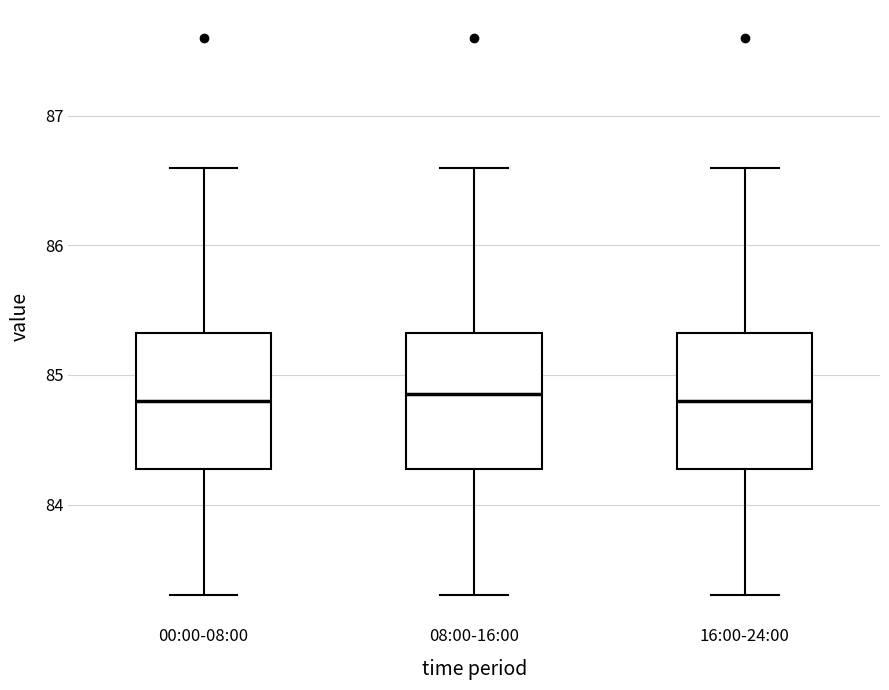

Where does the upper whisker of the box for 00:00-08:00 end on the y-axis? The values are not printed on the chart, so give them approximately, as read against the axis.

86.6